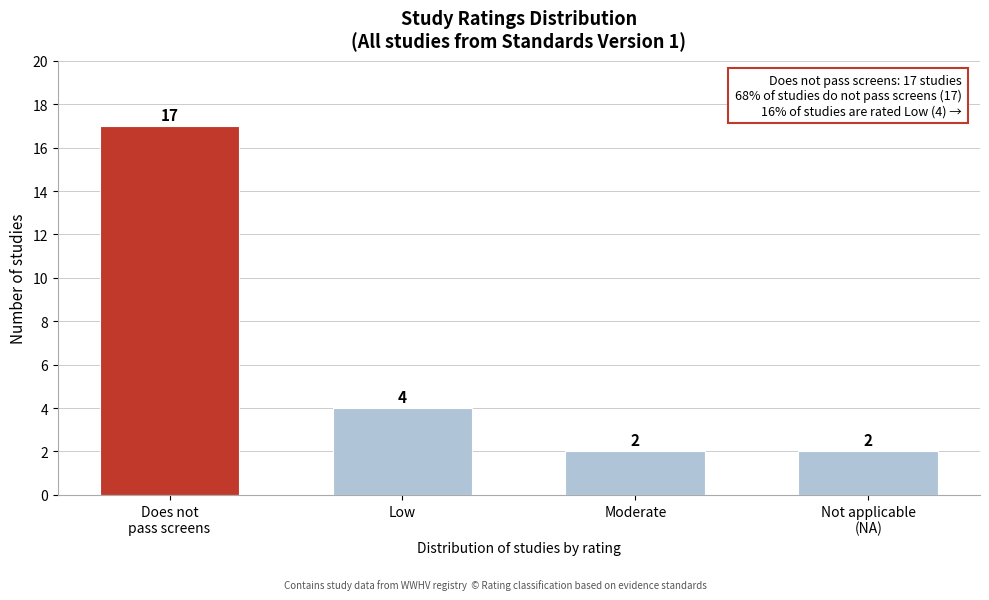

Reading right to left, what are all the values shown in this chart?

2	2	4	17